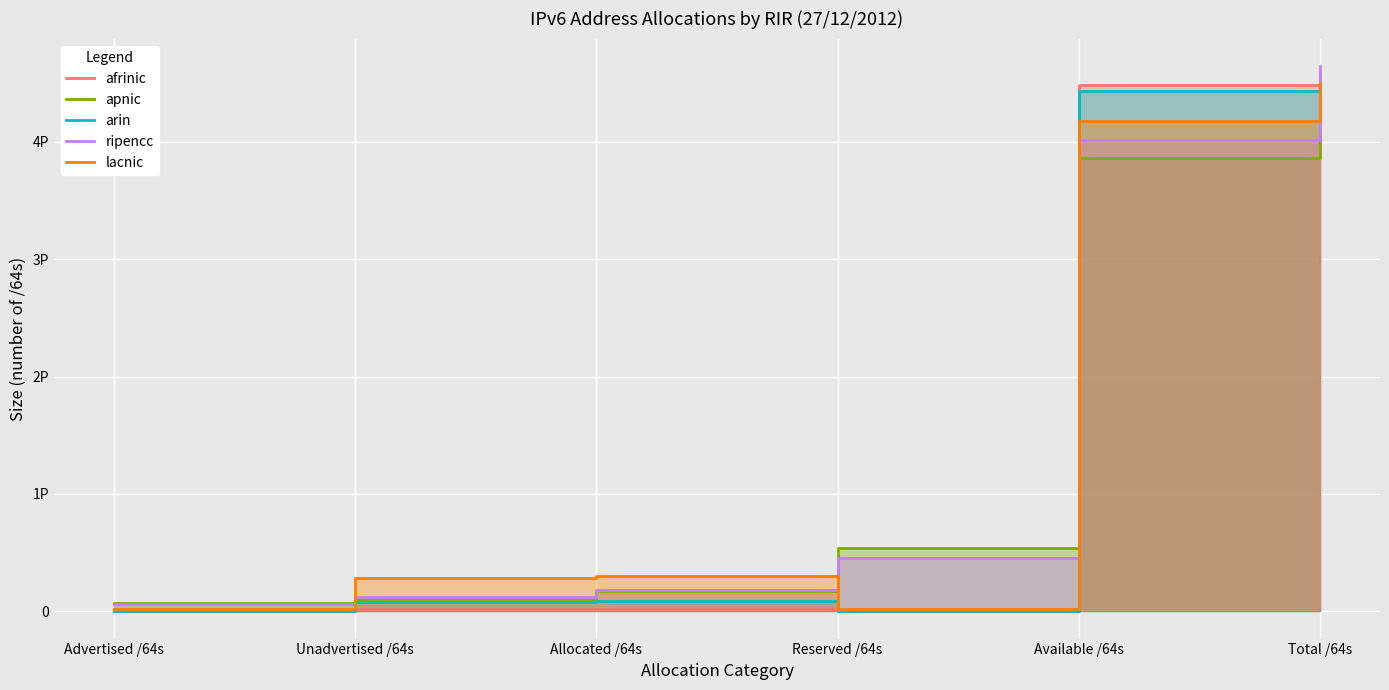

Does the chart display data point markers on the line(s)?

No